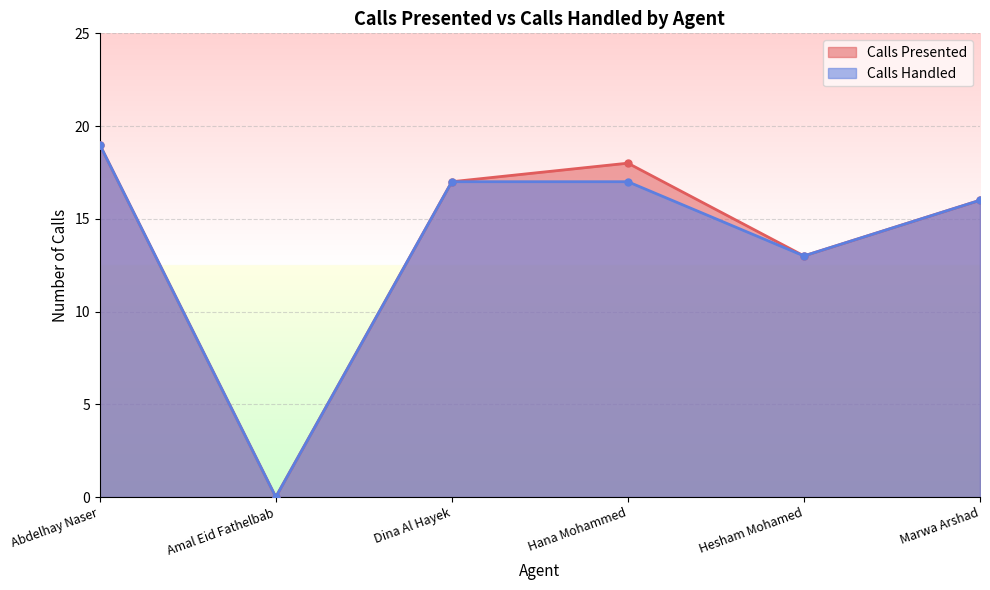

What is the maximum value for Calls Handled?

19